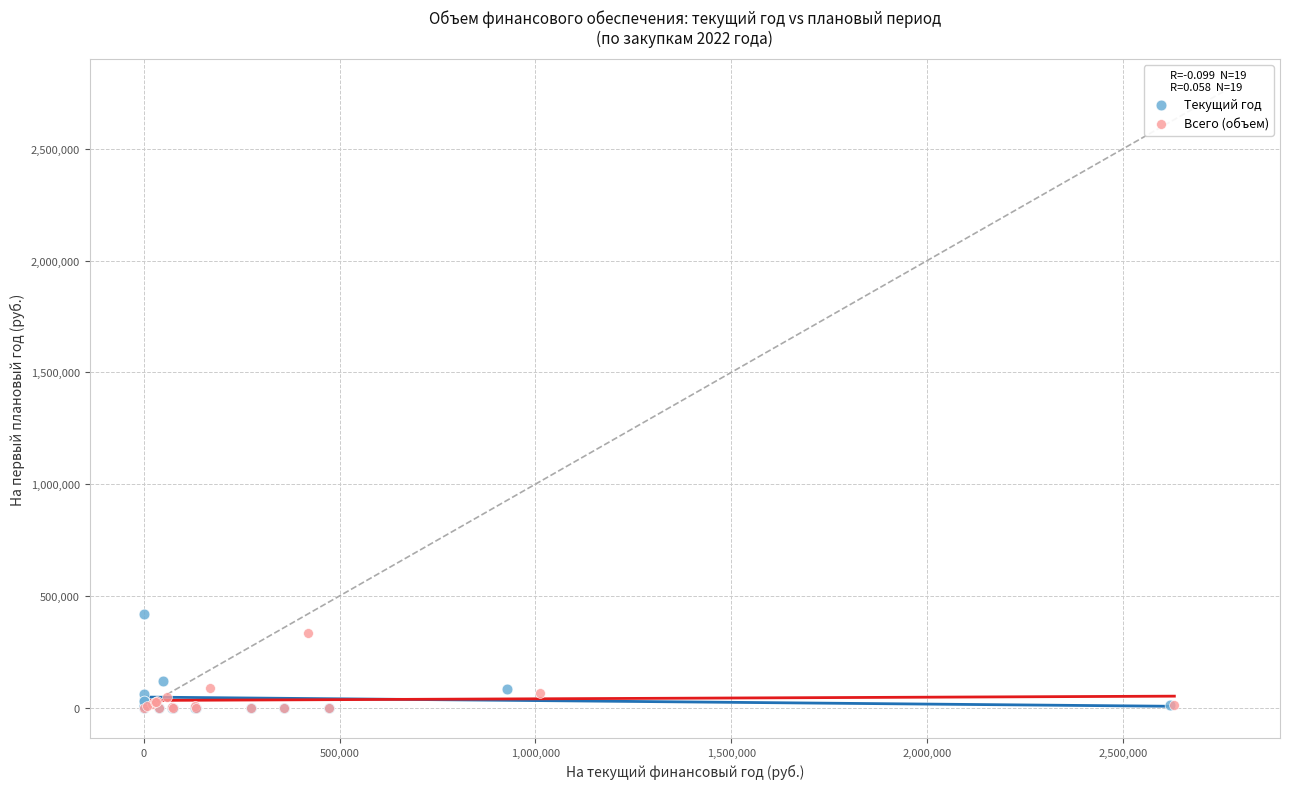

Which series has the widest spread of Y values?

Текущий год